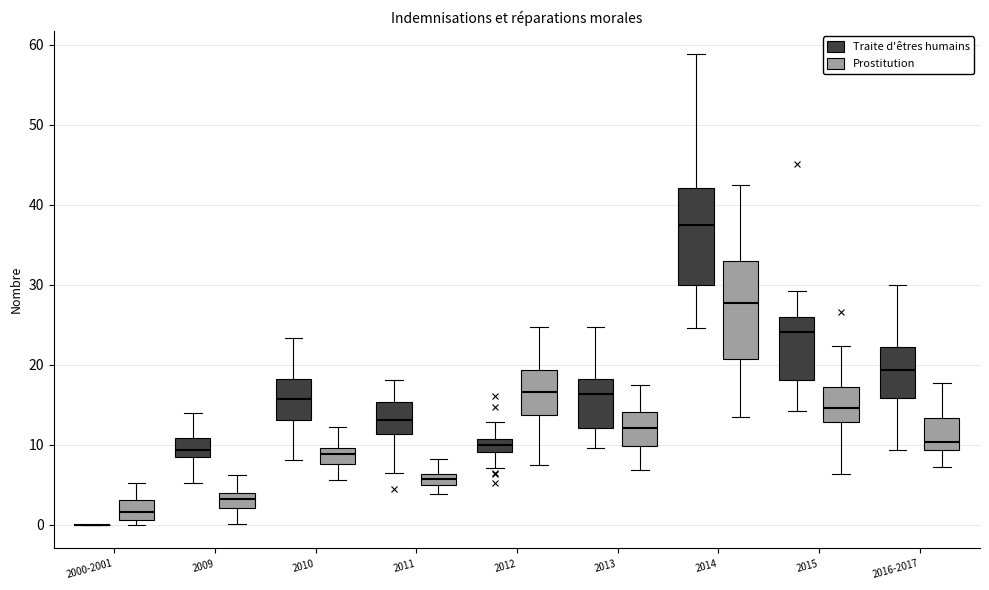

Where does the lower whisker of the box for 2010 (Prostitution) end on the y-axis? The values are not printed on the chart, so give them approximately, as read against the axis.

6